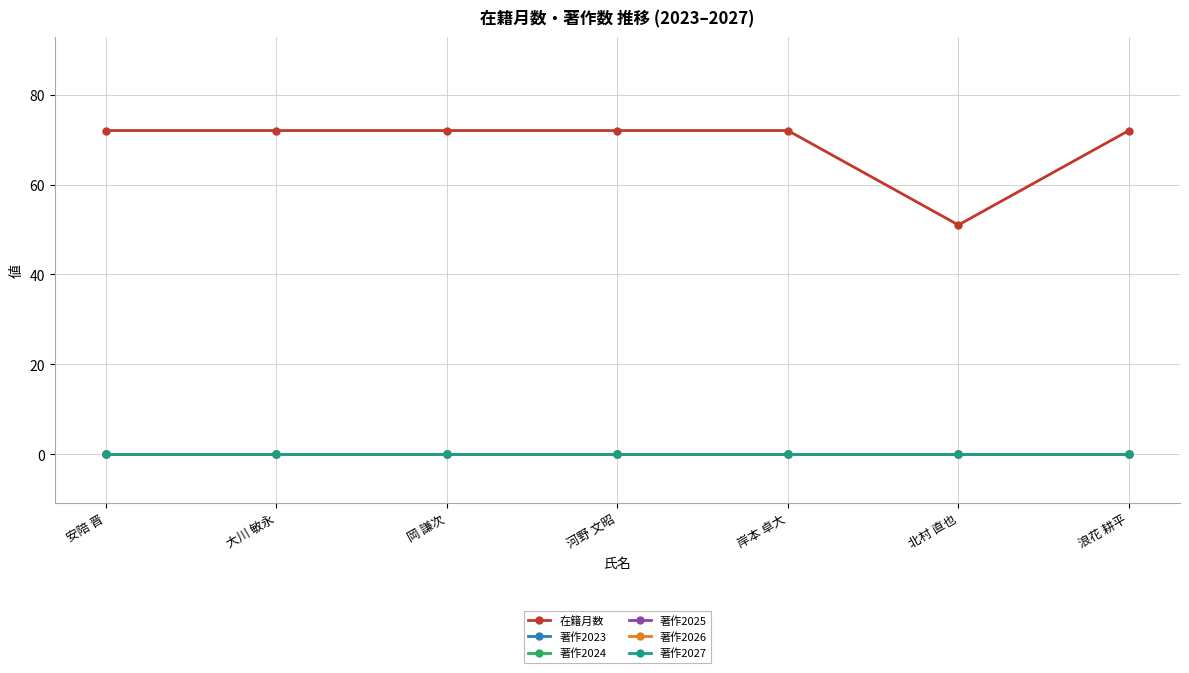

Does the chart have visible grid lines?

Yes